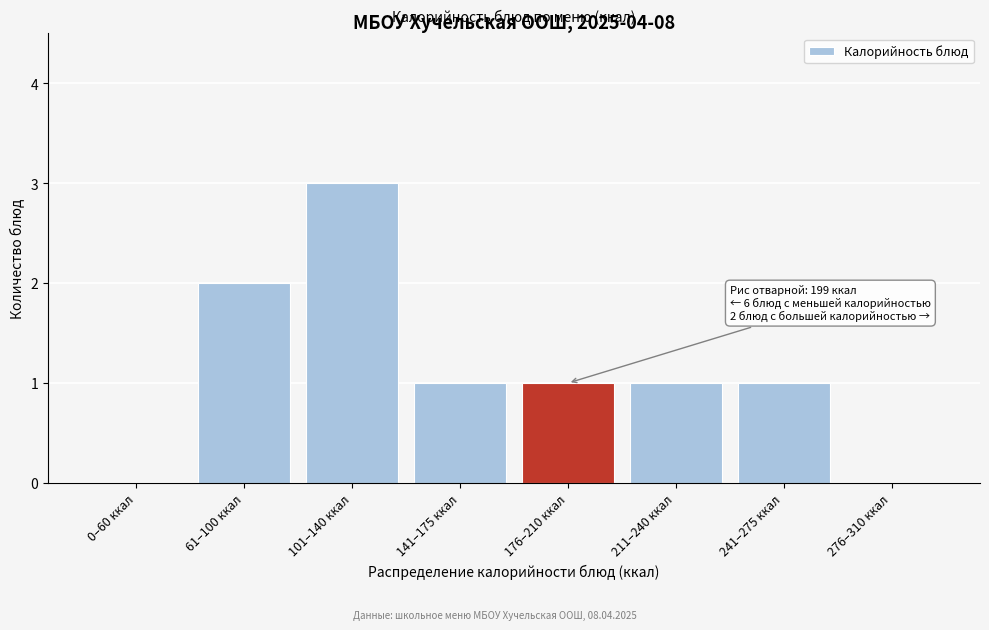

Reading left to right, transcribe all the data shown in this chart.

0–60 ккал=0	61–100 ккал=2	101–140 ккал=3	141–175 ккал=1	176–210 ккал=1	211–240 ккал=1	241–275 ккал=1	276–310 ккал=0